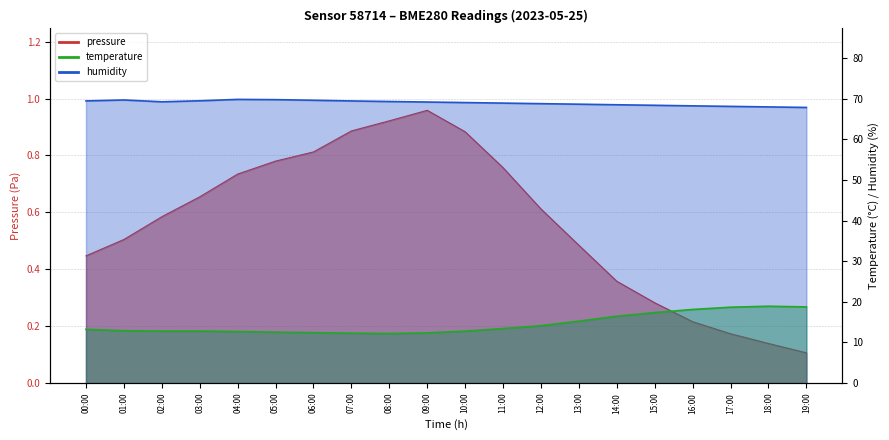

Between 06:00 and 04:00, which is larger?

06:00